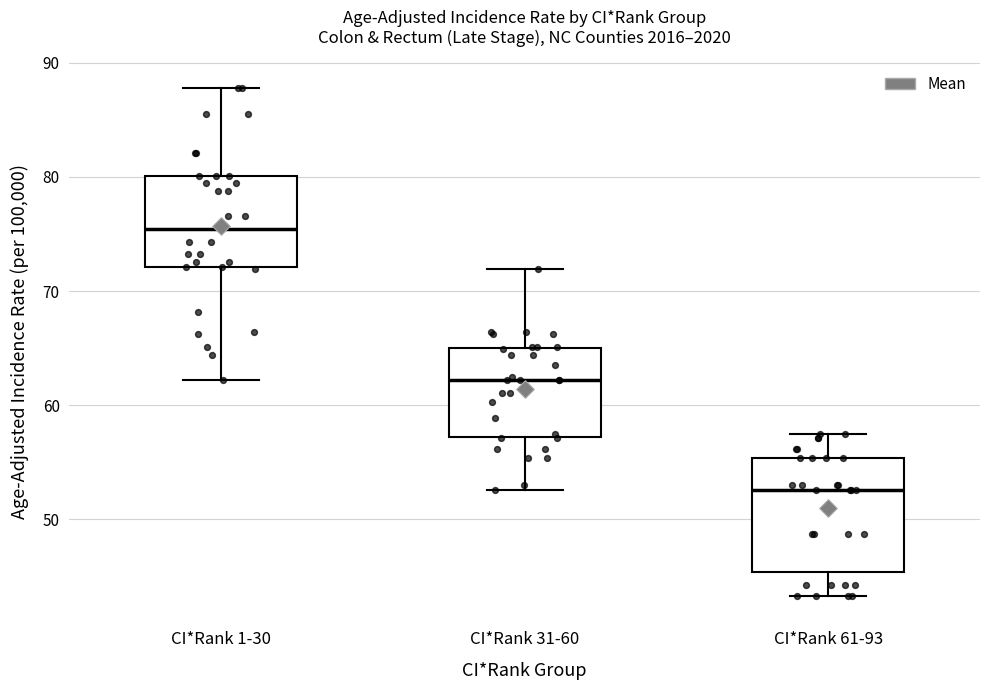

Reading left to right, transcribe this box plot: for each box, give where its median line is, the range the box spans, and where its two whiskers end, as read against the y-axis. The values are not printed on the chart, so give them approximately, as read against the axis.

CI*Rank 1-30: median 75, box 72 to 80, whiskers 62 to 88
CI*Rank 31-60: median 62, box 57 to 65, whiskers 53 to 72
CI*Rank 61-93: median 53, box 45 to 55, whiskers 43 to 58